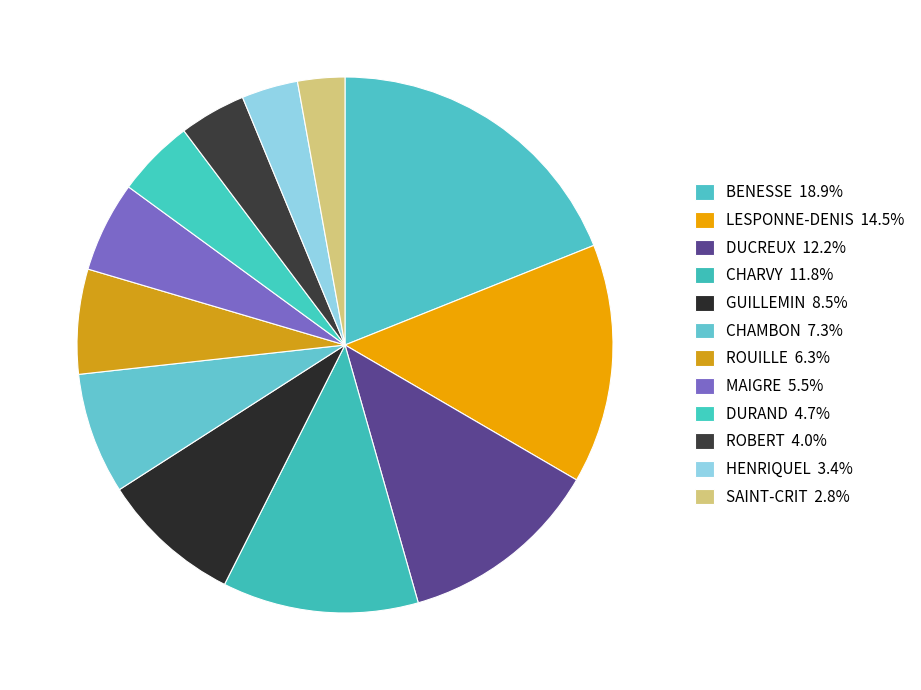

Do GUILLEMIN and ROBERT together represent more than half of the pie?

No